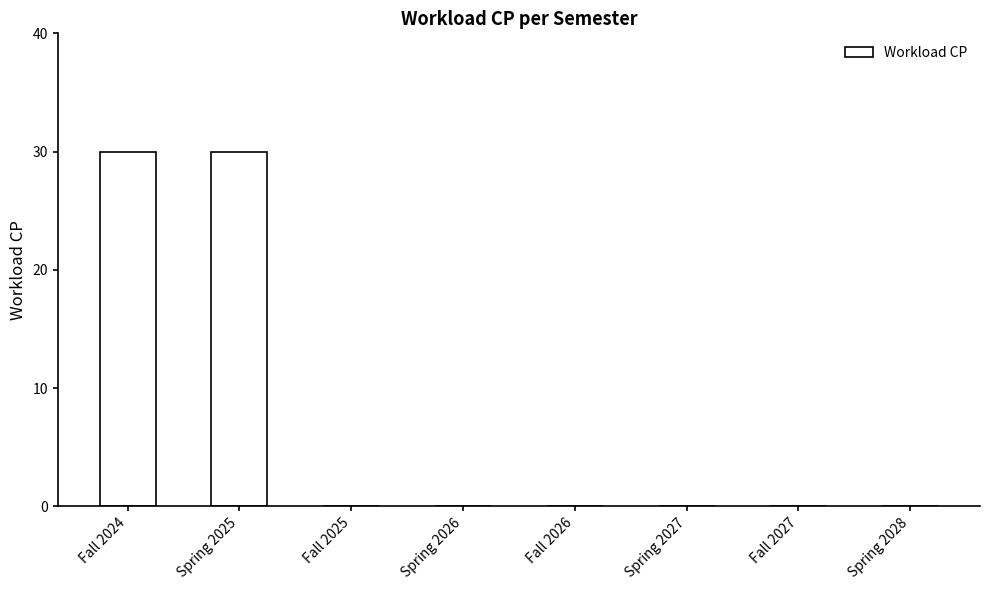

Is it true that the value at Fall 2024 is 30?

True